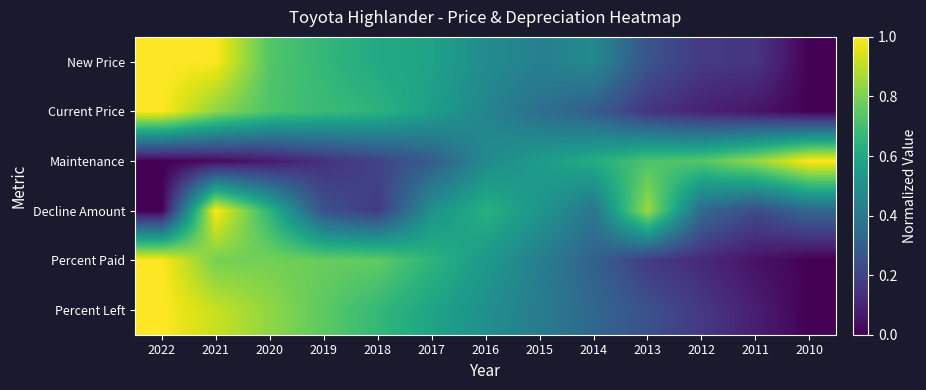

Which series changed the most between 2020 and 2012?

Percent Paid